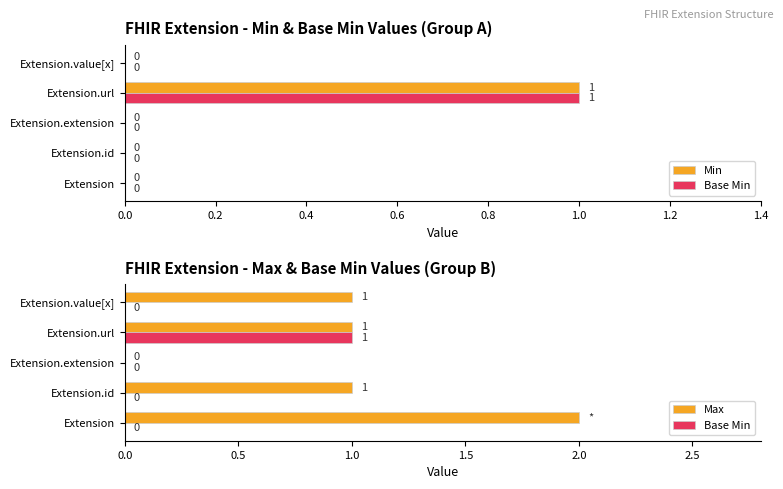

At how many categories does at least one series exceed 1?

1